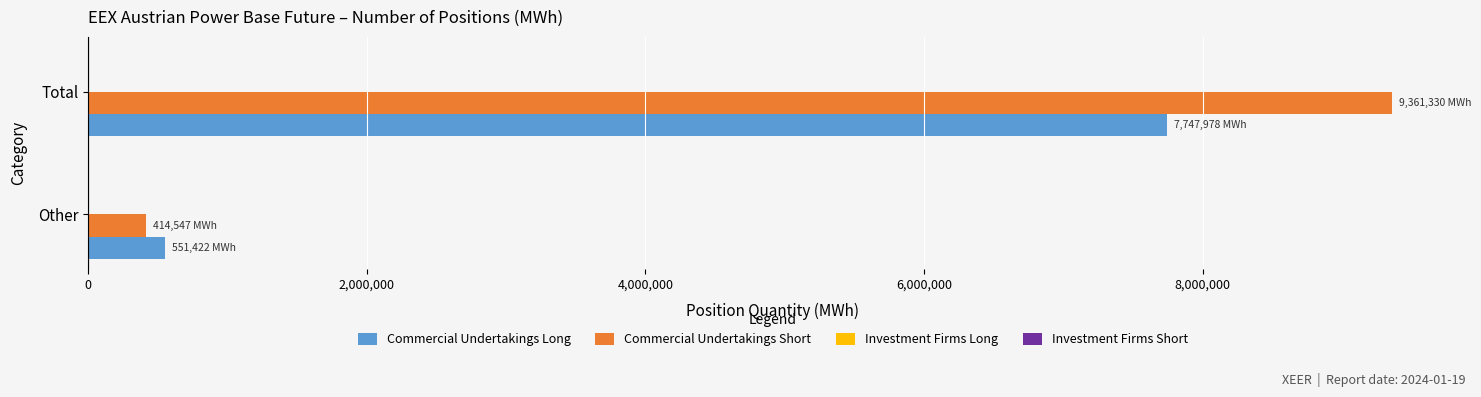

At which category is the sum across all series the highest?

Total